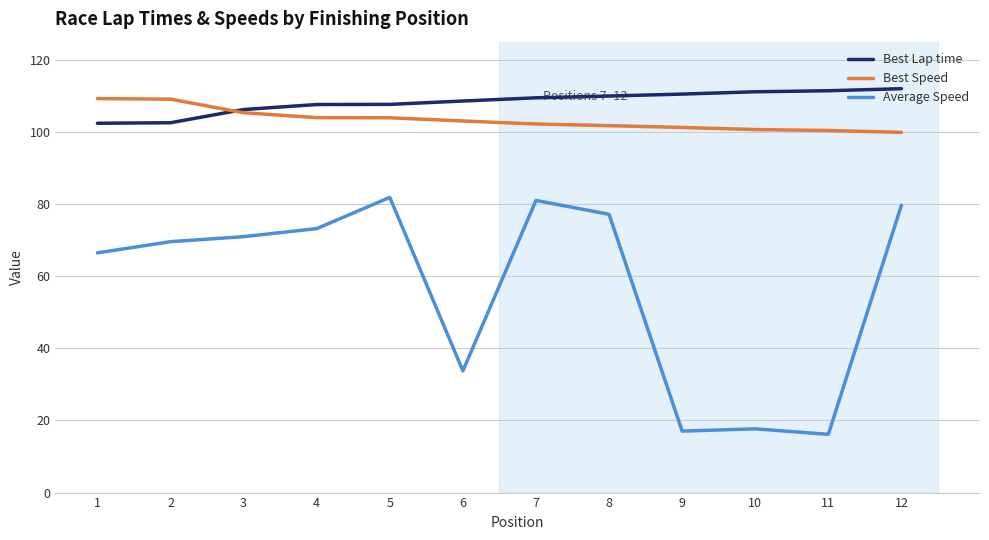

What is the total value across all series at 7?

292.6